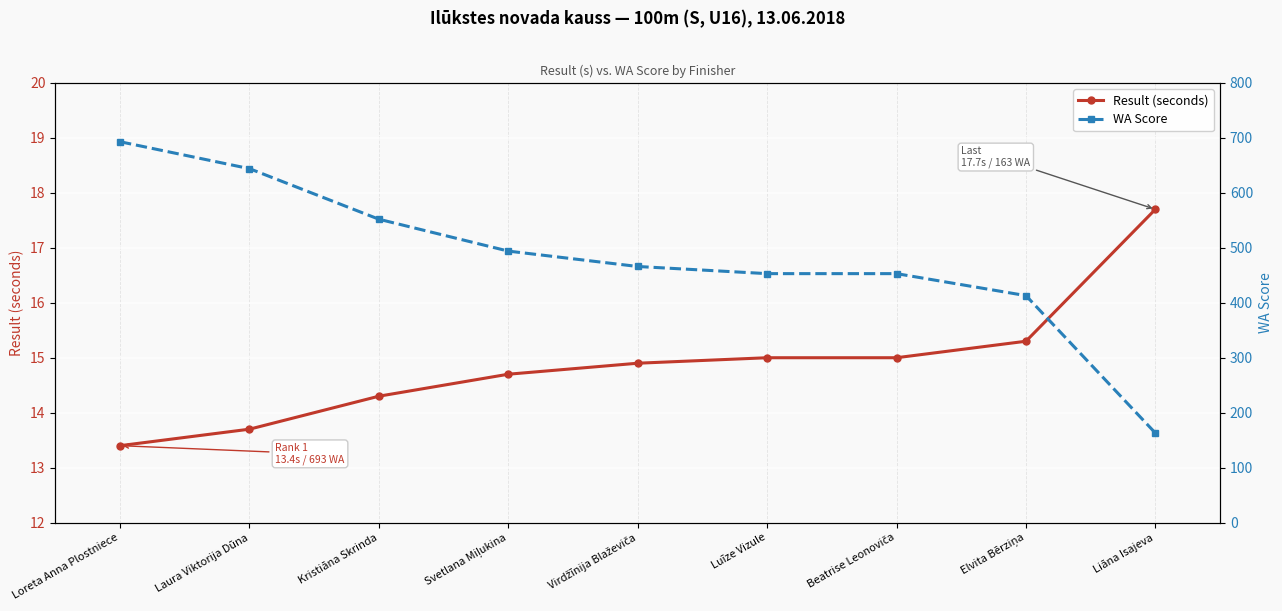

What is the lowest value of the Result (seconds) series?

13.4